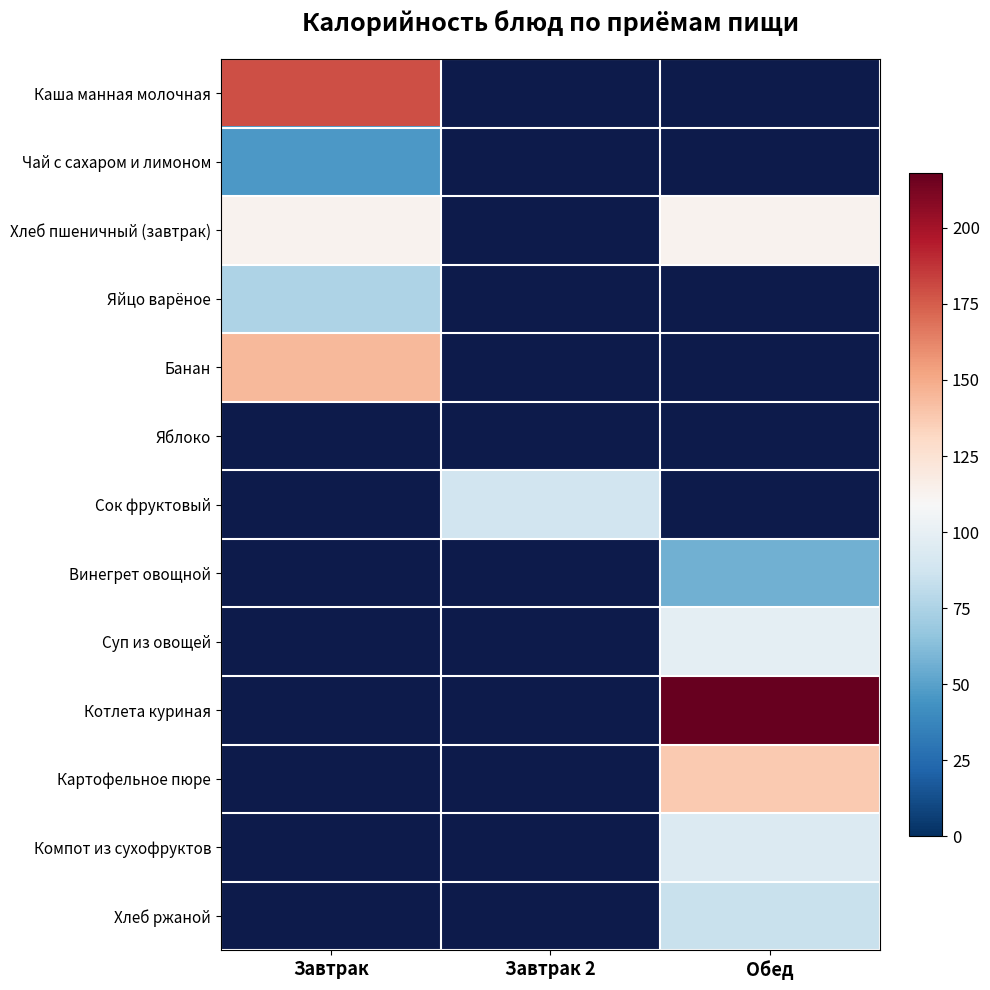

Is the value of Банан at Обед greater than the value of Каша манная молочная at Обед?

No